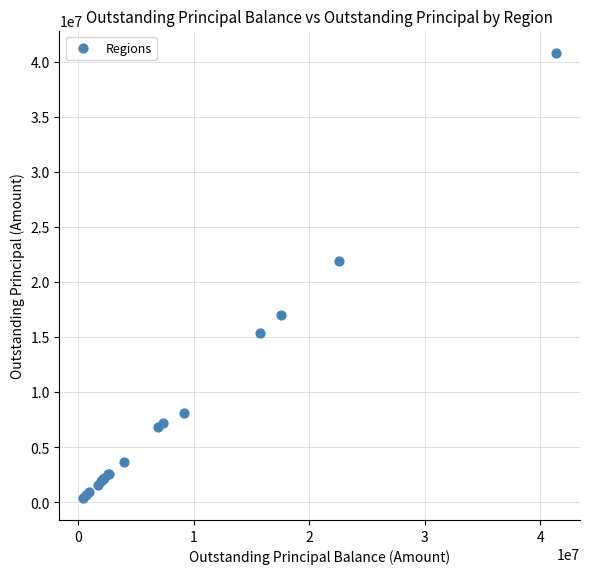

What Y value in the scatter plot is closest to 20626231?

21903679.8